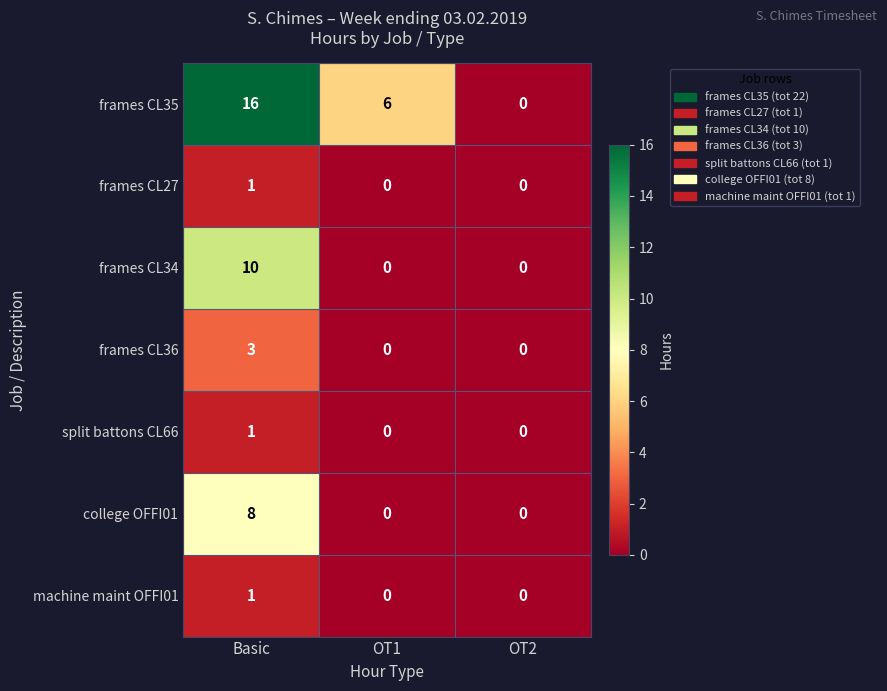

Which series has the widest spread of values?

frames CL35